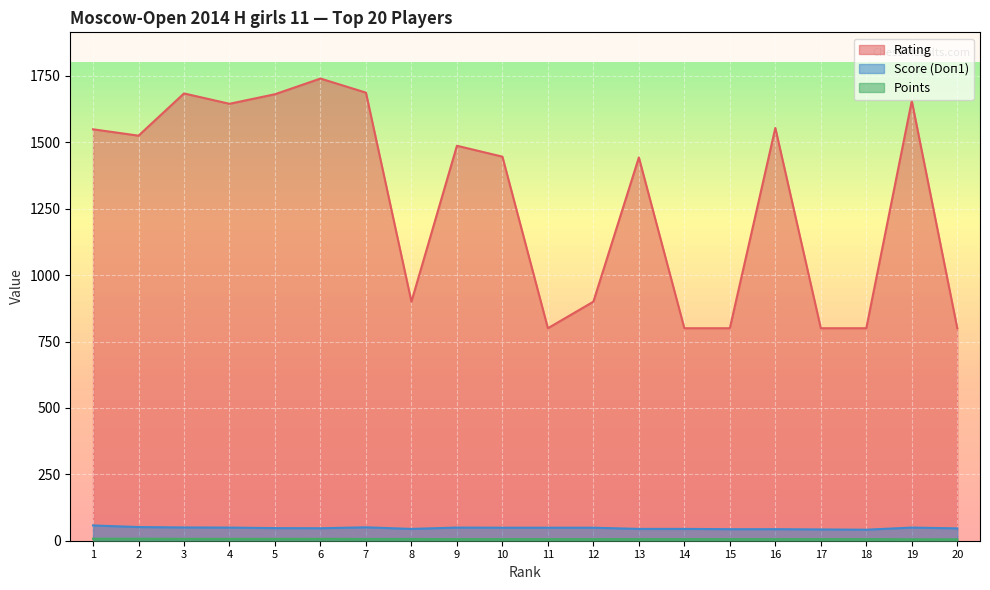

Reading left to right, list all the values displayed in this chart.

Rating: 1549.0	1525.0	1684.0	1645.0	1681.0	1740.0	1687.0	900.0	1487.0	1446.0	800.0	900.0	1443.0	800.0	800.0	1554.0	800.0	800.0	1656.0	800.0
Score (Doп1): 57.5	51.5	50.0	49.5	47.5	47.0	50.5	44.5	49.5	49.0	49.0	49.0	44.5	44.5	43.5	43.5	42.5	41.5	49.5	46.5
Points: 7.5	7.5	7.0	7.0	7.0	7.0	6.5	6.5	6.0	6.0	6.0	6.0	6.0	6.0	6.0	6.0	6.0	6.0	5.5	5.5